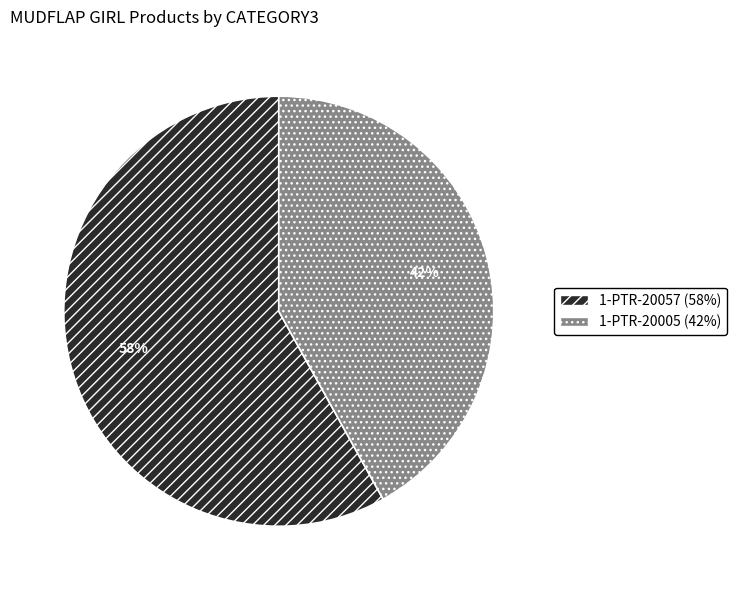

Rank the categories by value from highest to lowest.

1-PTR-20057, 1-PTR-20005